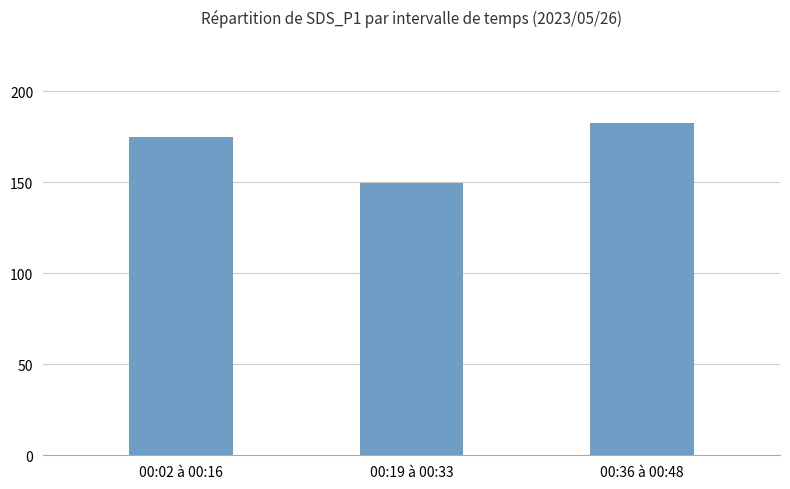

What is the label of the 3rd bar from the right?

00:02 à 00:16